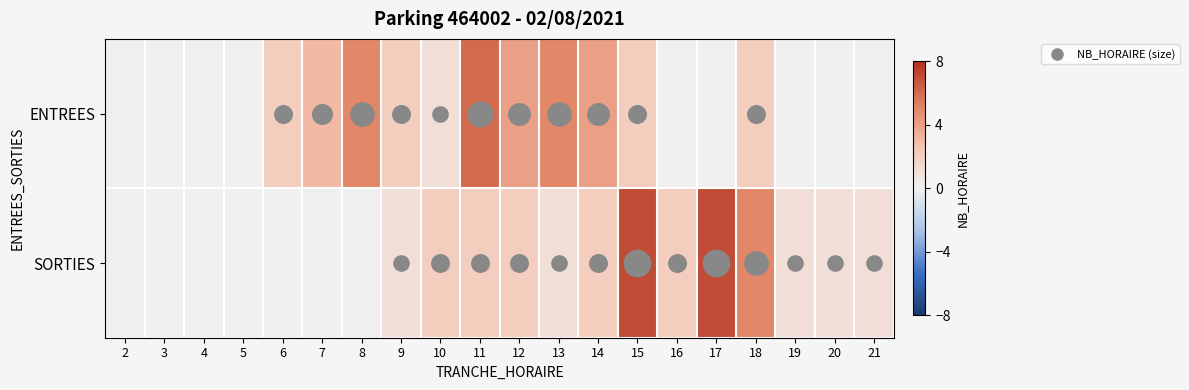

At how many categories does at least one series exceed 0?

16